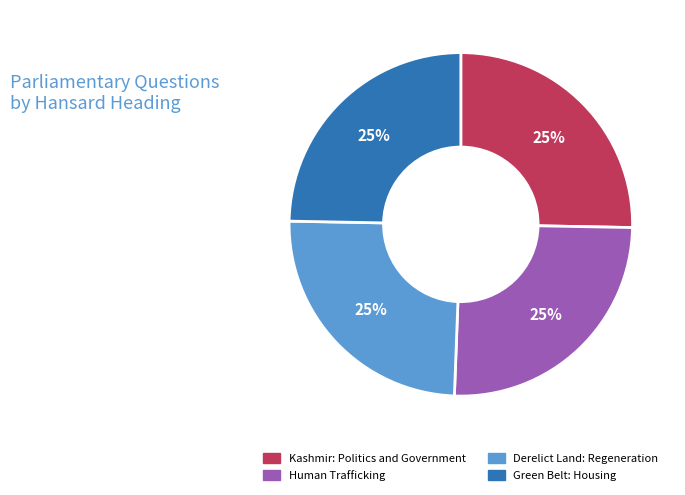

To the nearest percent, what is the average slice percentage?

25%